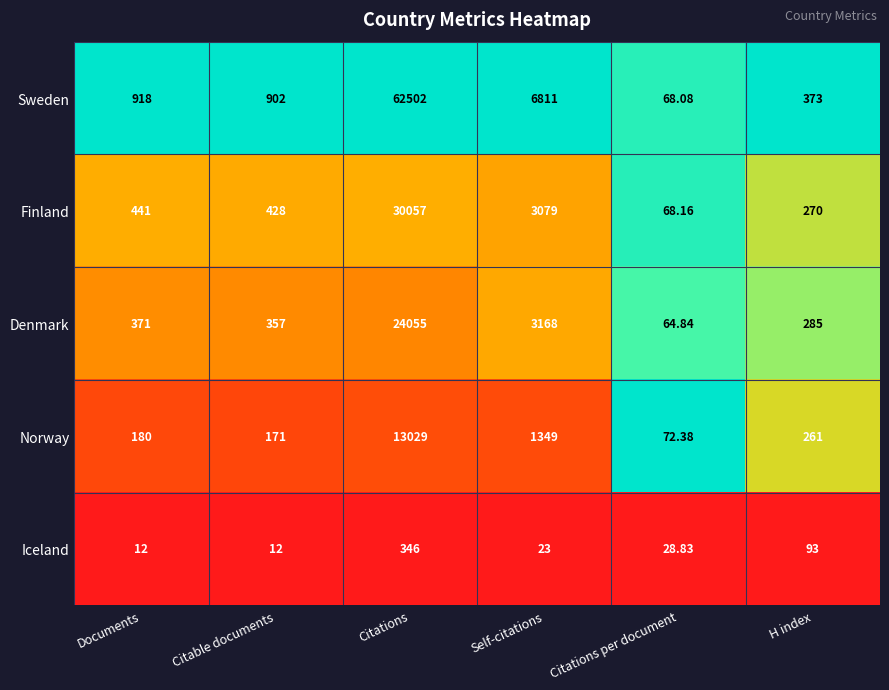

List the series in order of their peak value, lowest first.

Iceland, Norway, Denmark, Finland, Sweden